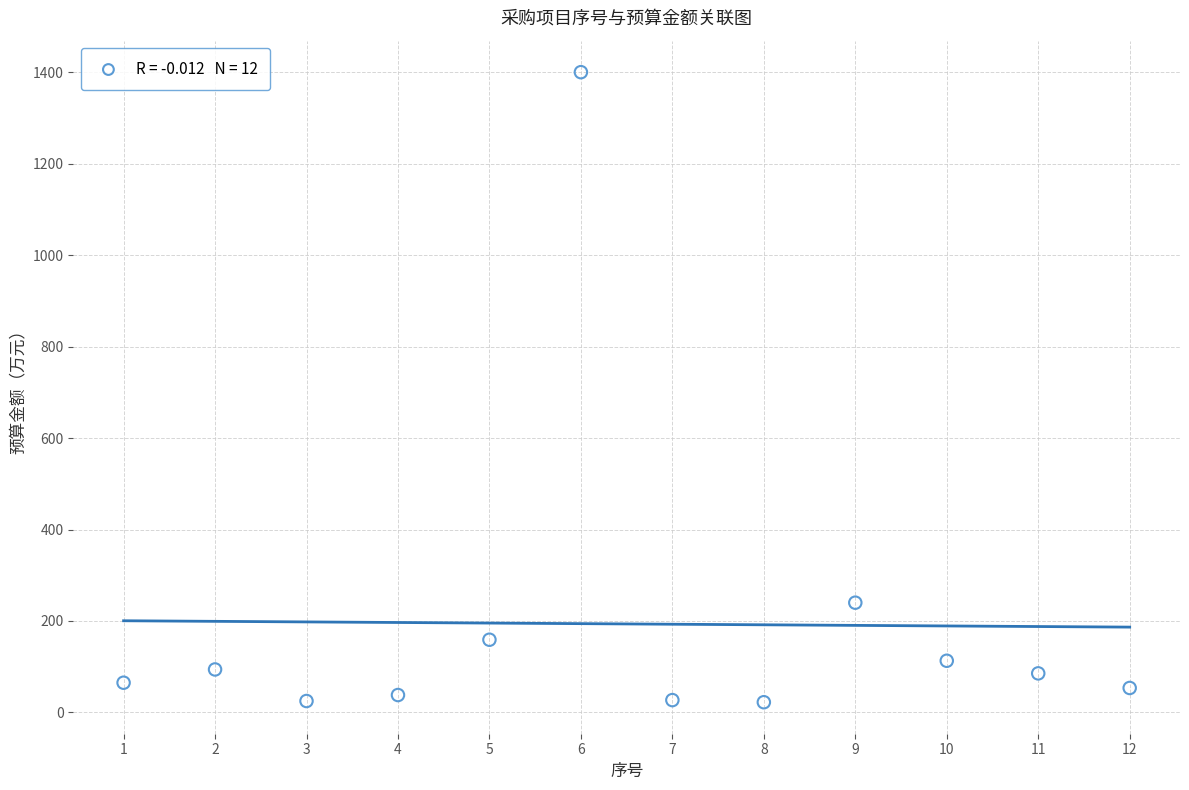

What Y value in the scatter plot is closest to 711?

240.0